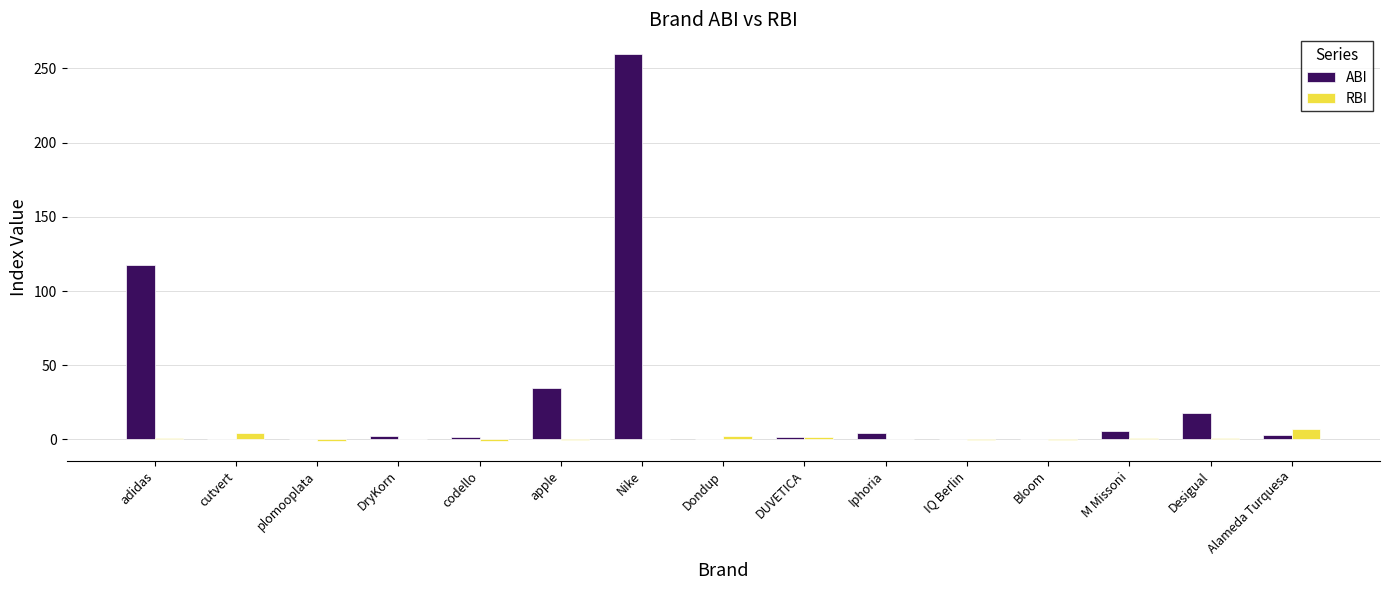

The RBI series shows 6.9 at Alameda Turquesa. True or false?

True